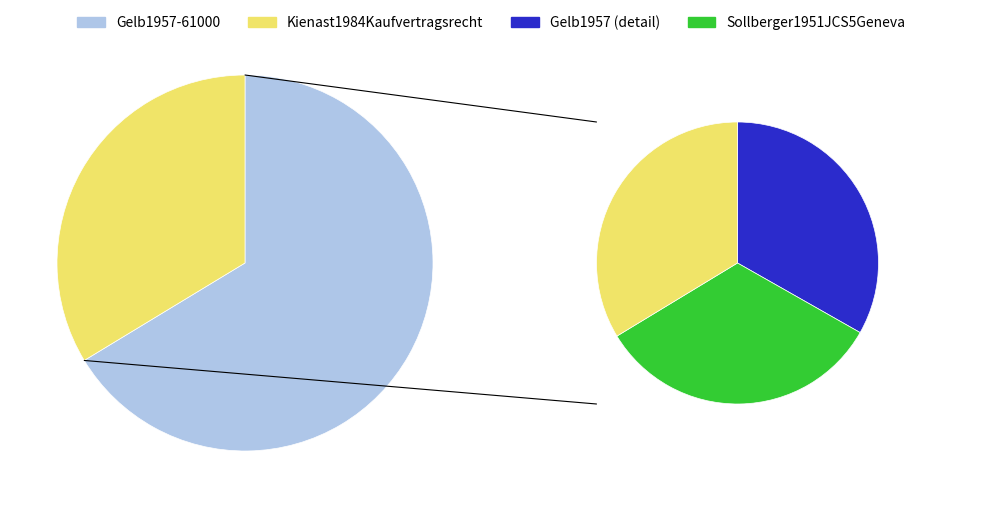

The Sollberger1951JCS5Geneva slice represents 44% of the pie. True or false?

False